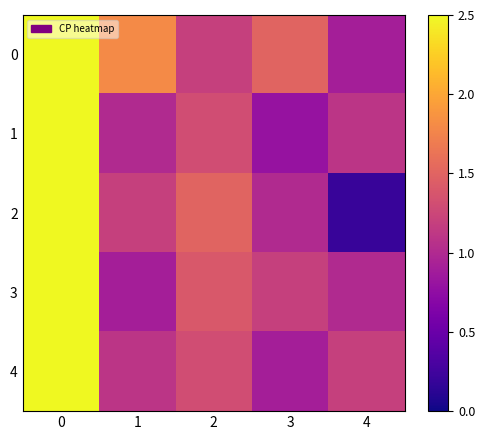

List the series in order of their peak value, lowest first.

0, 1, 2, 3, 4